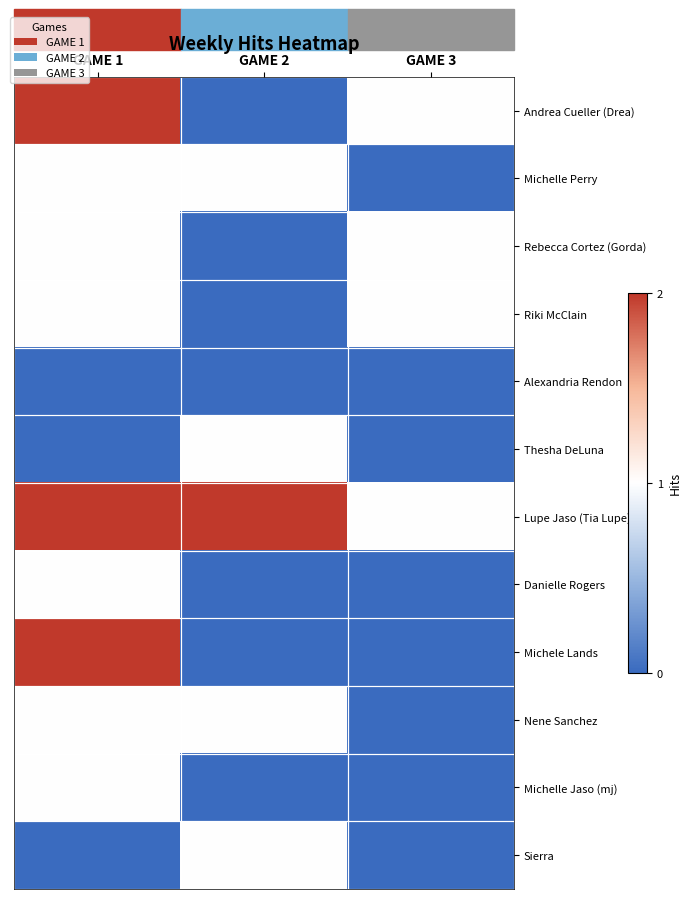

How many categories are shown in the chart?

3